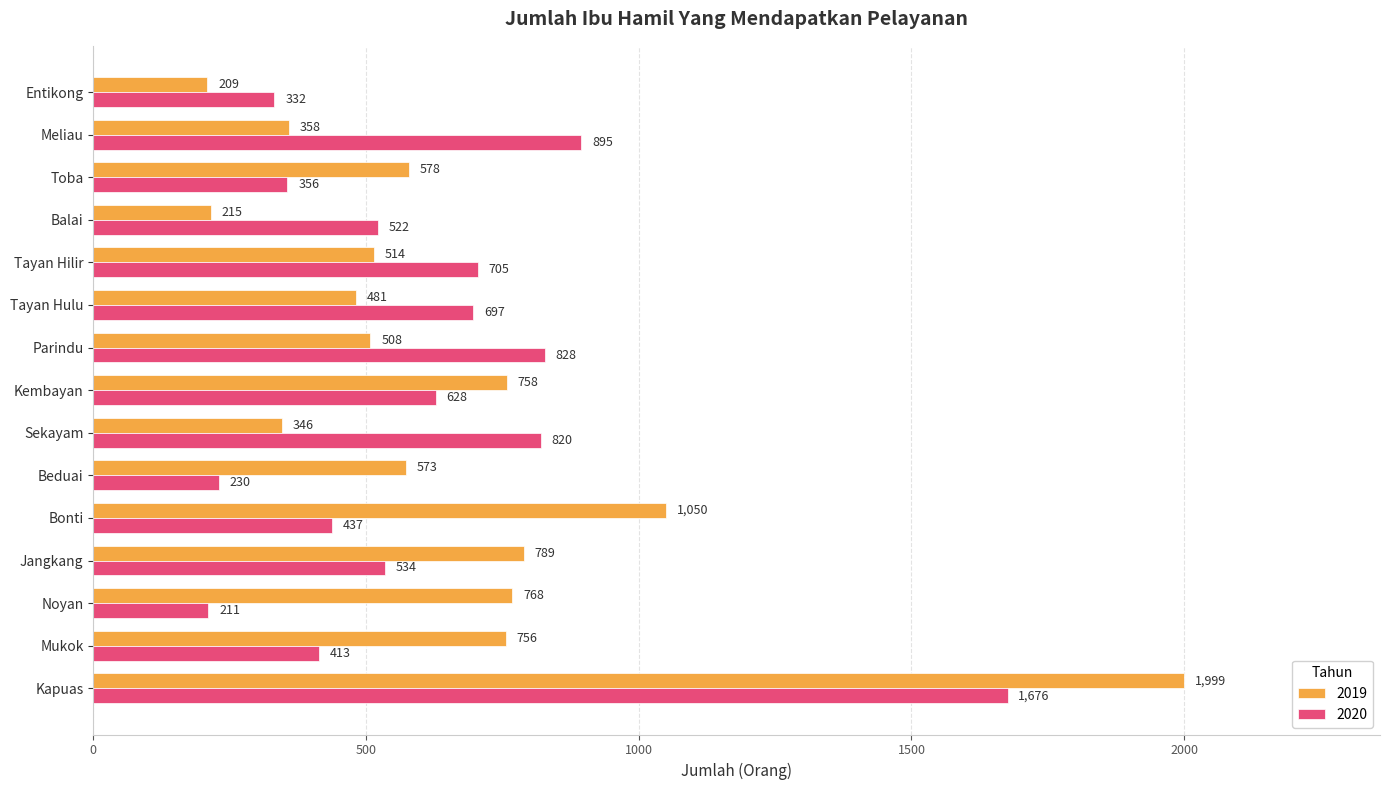

What is the sum of all 2020 values?

9284